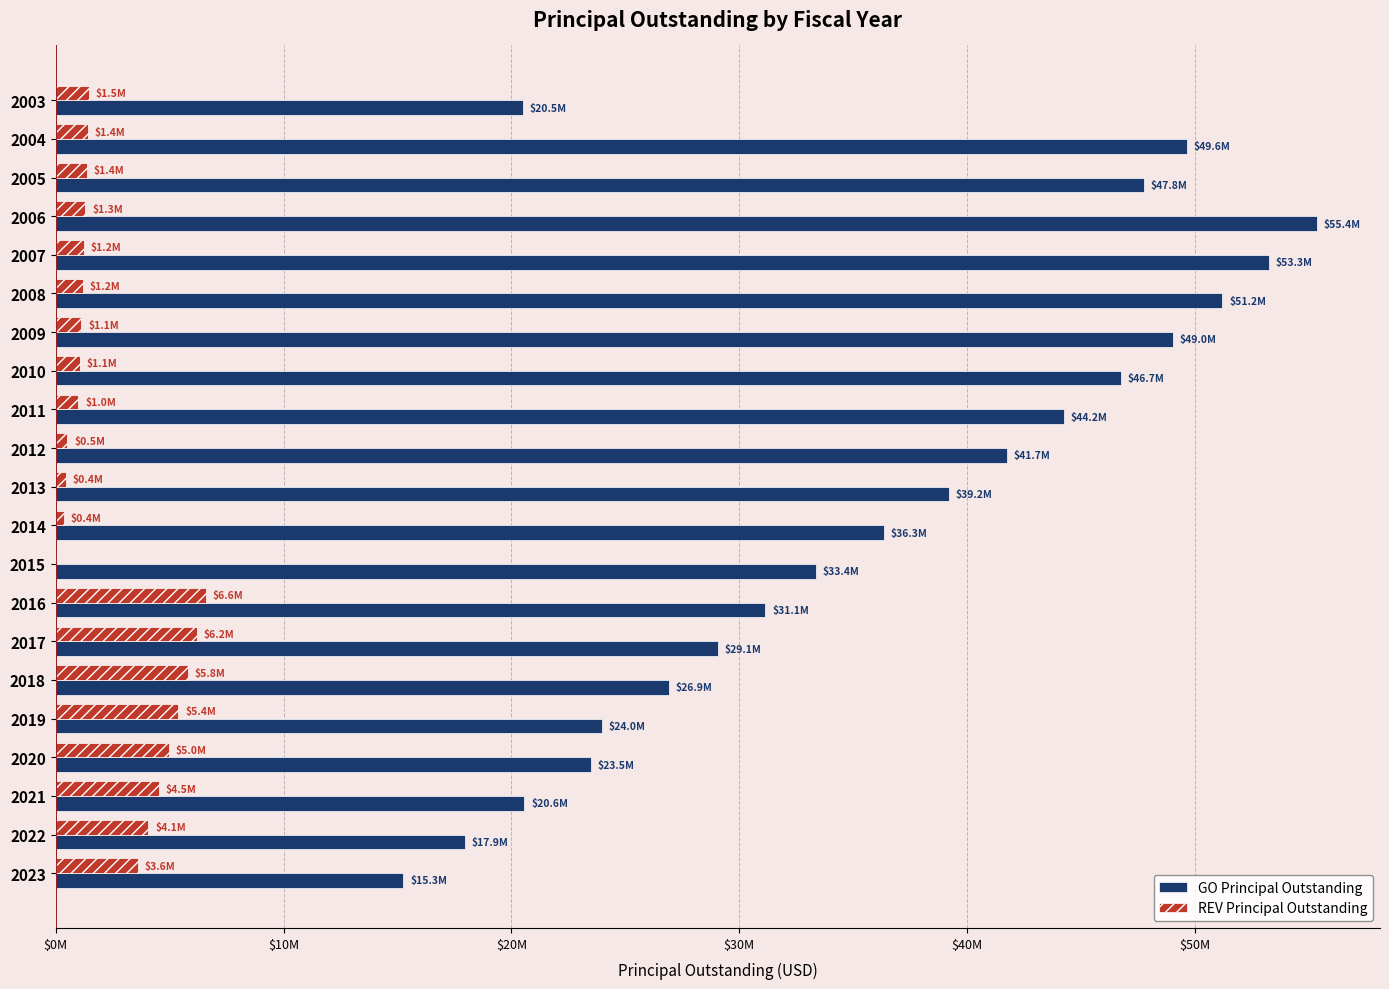

Which series has the largest range (max minus min)?

GO Principal Outstanding